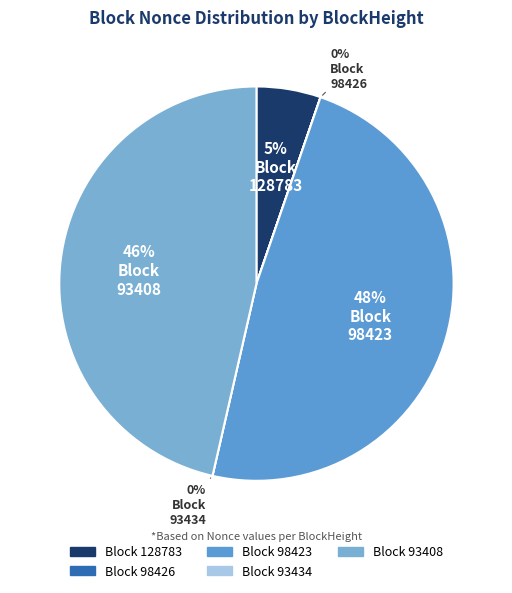

How many slices are in this pie chart?

5